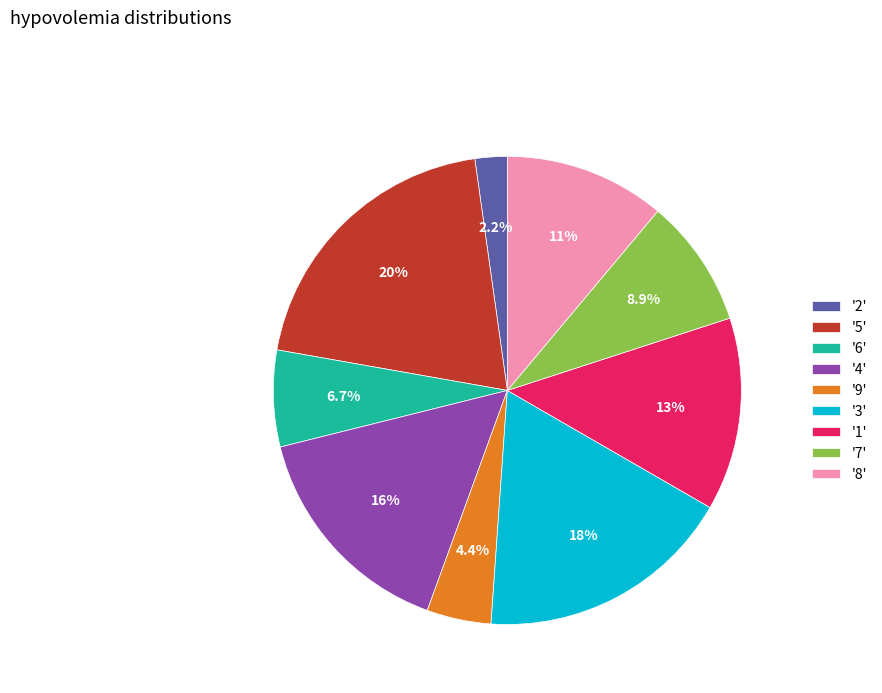

Does '4' represent more than half of the total?

No